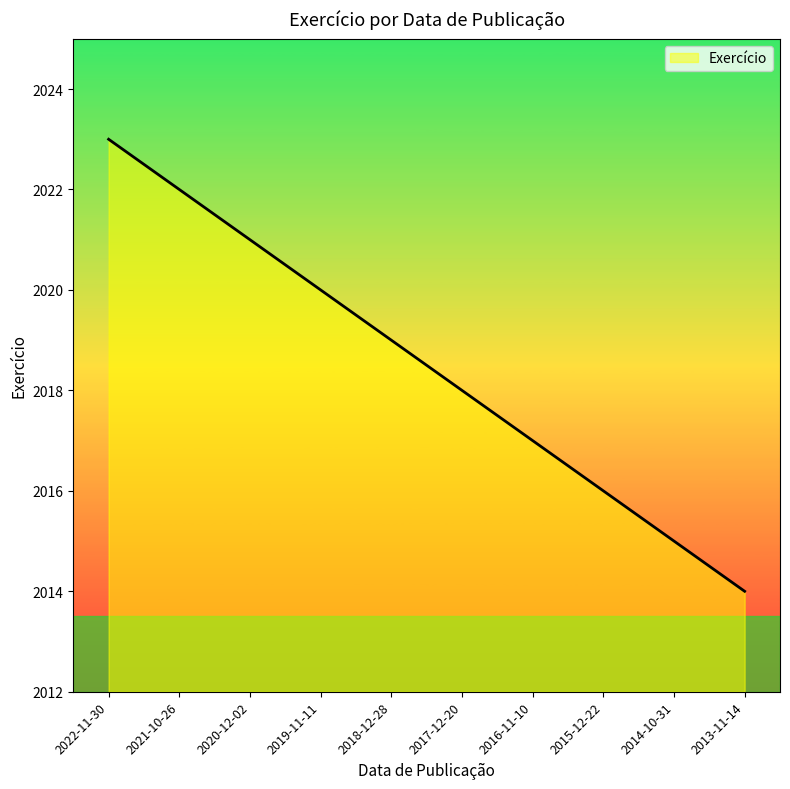

List the labels in order of value, largest first.

2022-11-30, 2021-10-26, 2020-12-02, 2019-11-11, 2018-12-28, 2017-12-20, 2016-11-10, 2015-12-22, 2014-10-31, 2013-11-14